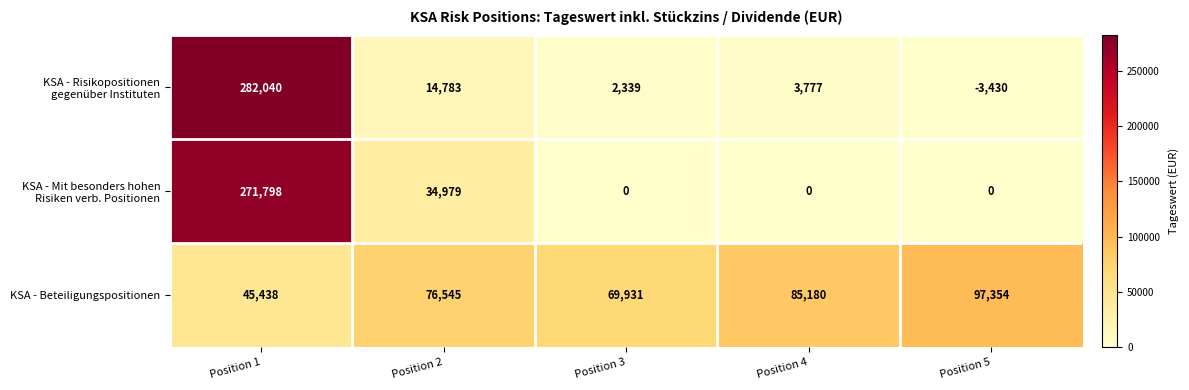

List the labels in order of KSA - Beteiligungspositionen value, smallest first.

Position 1, Position 3, Position 2, Position 4, Position 5